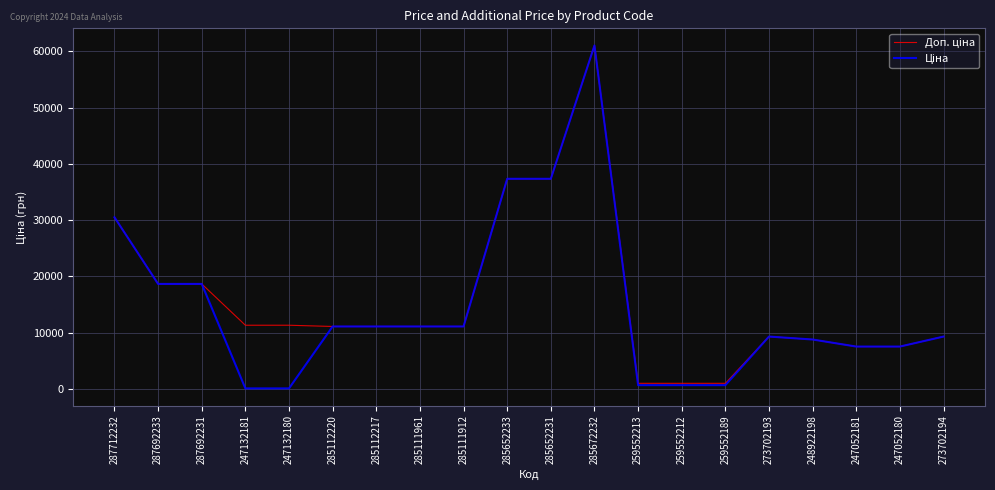

At which category is the sum across all series the highest?

285672232